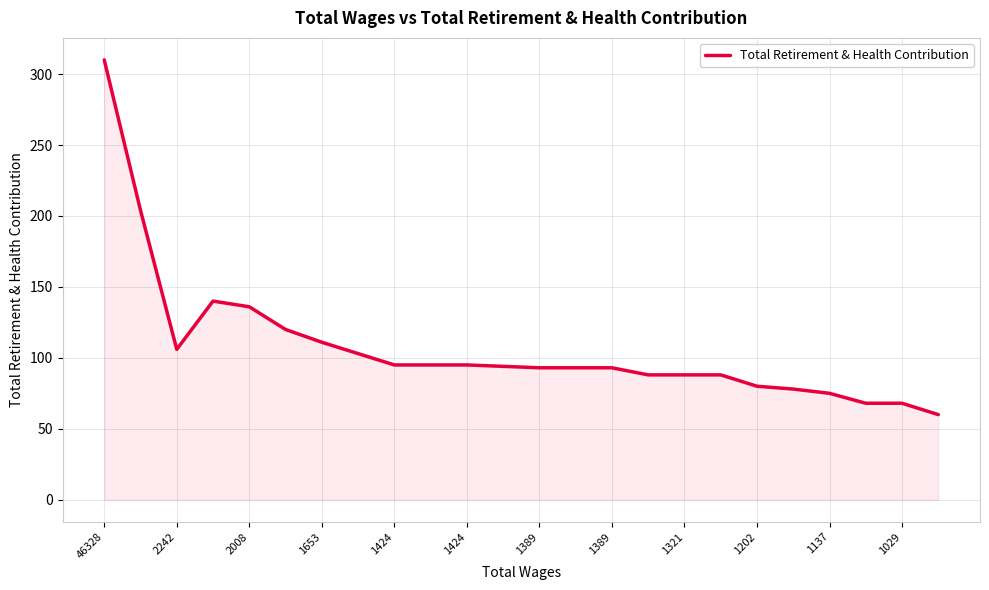

What is the difference between the second highest and minimum values?

144